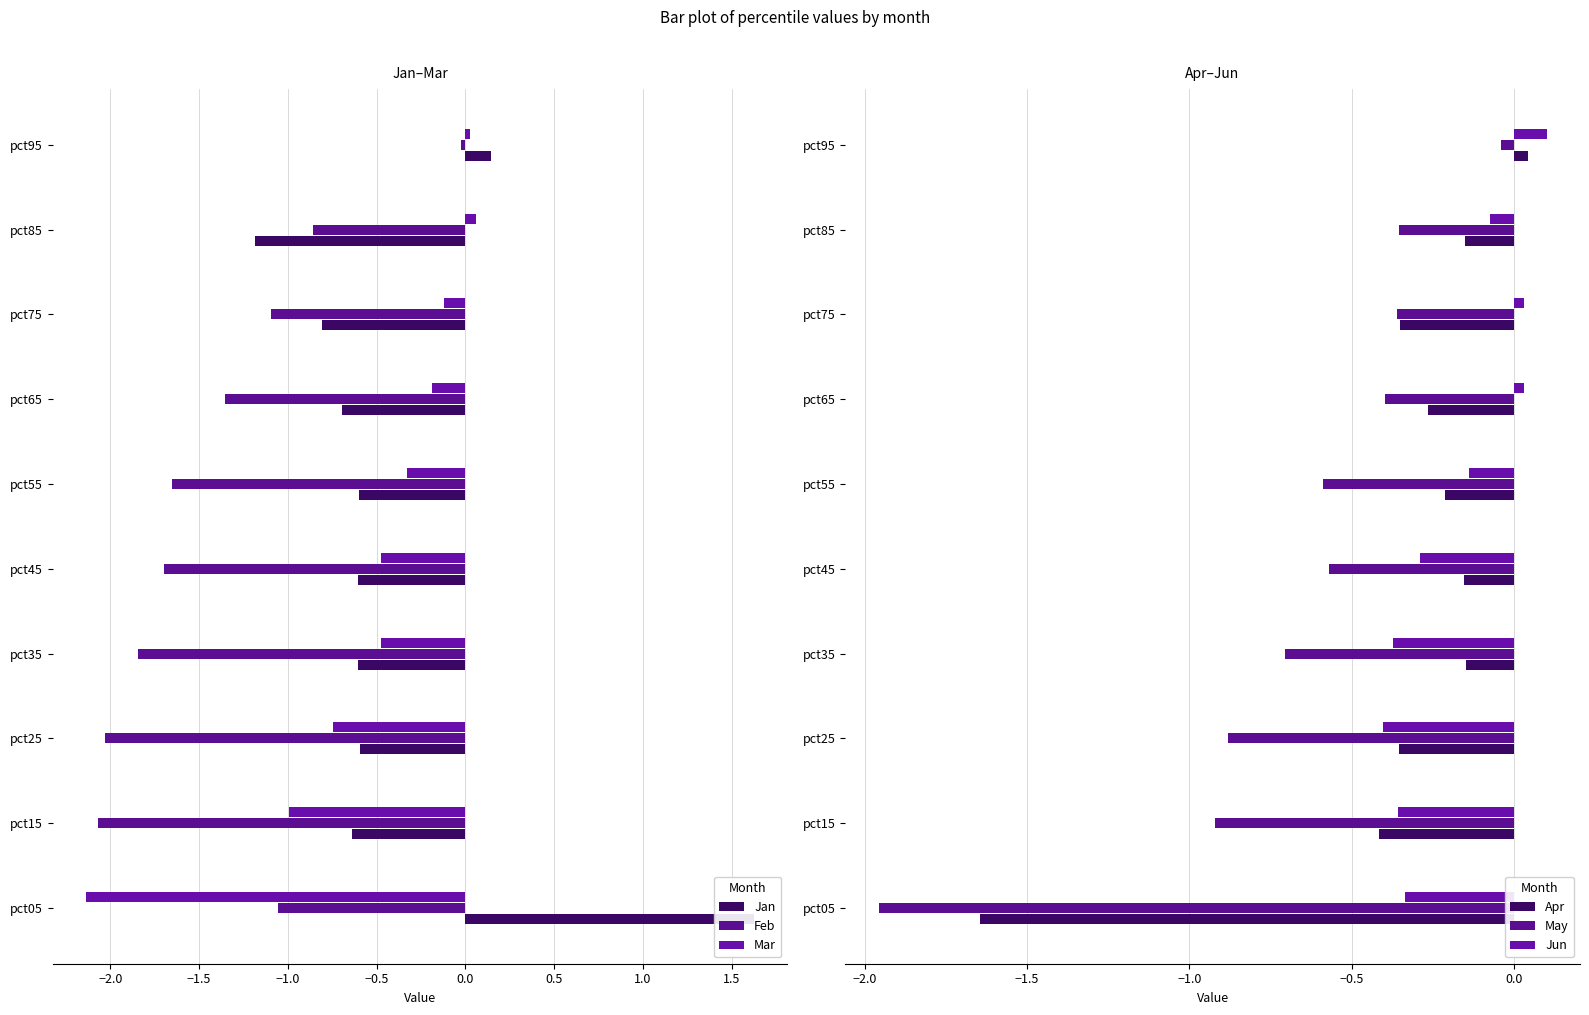

How many values in the Apr series exceed 0?

1